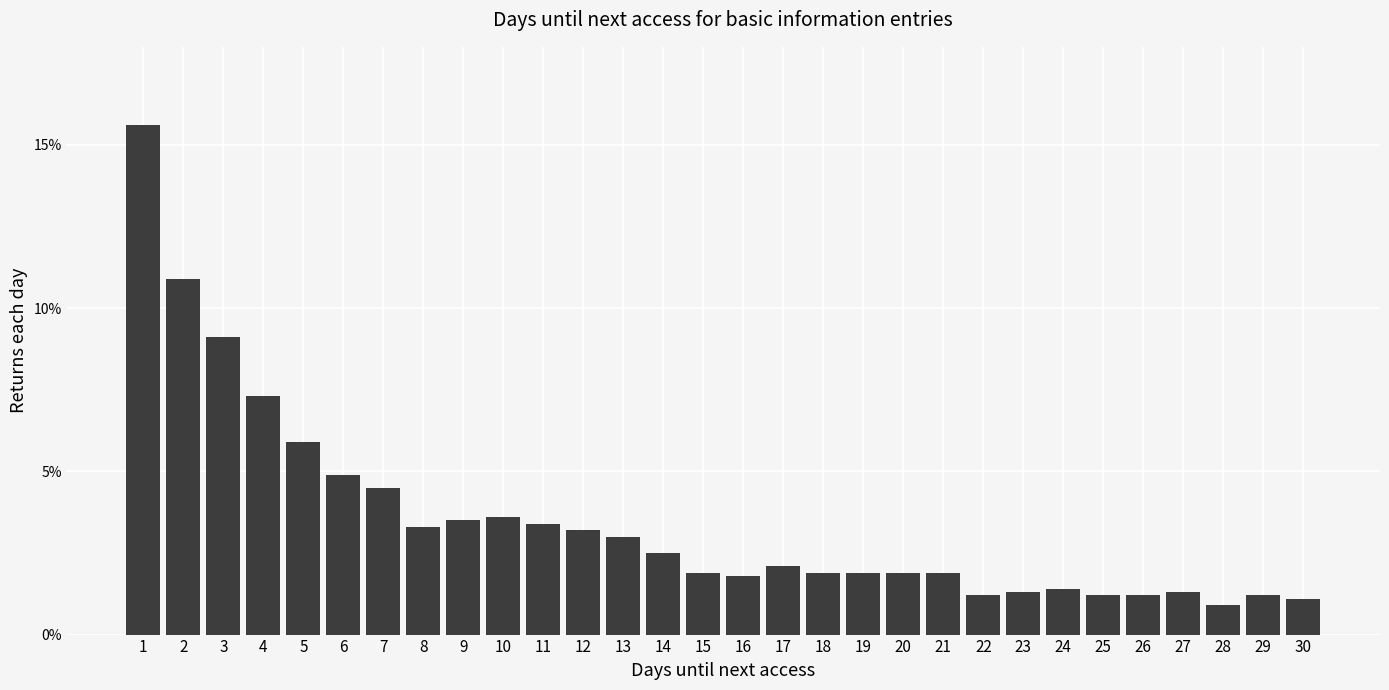

Reading right to left, list all the values displayed in this chart.

1.1	1.2	0.9	1.3	1.2	1.2	1.4	1.3	1.2	1.9	1.9	1.9	1.9	2.1	1.8	1.9	2.5	3.0	3.2	3.4	3.6	3.5	3.3	4.5	4.9	5.9	7.3	9.1	10.9	15.6